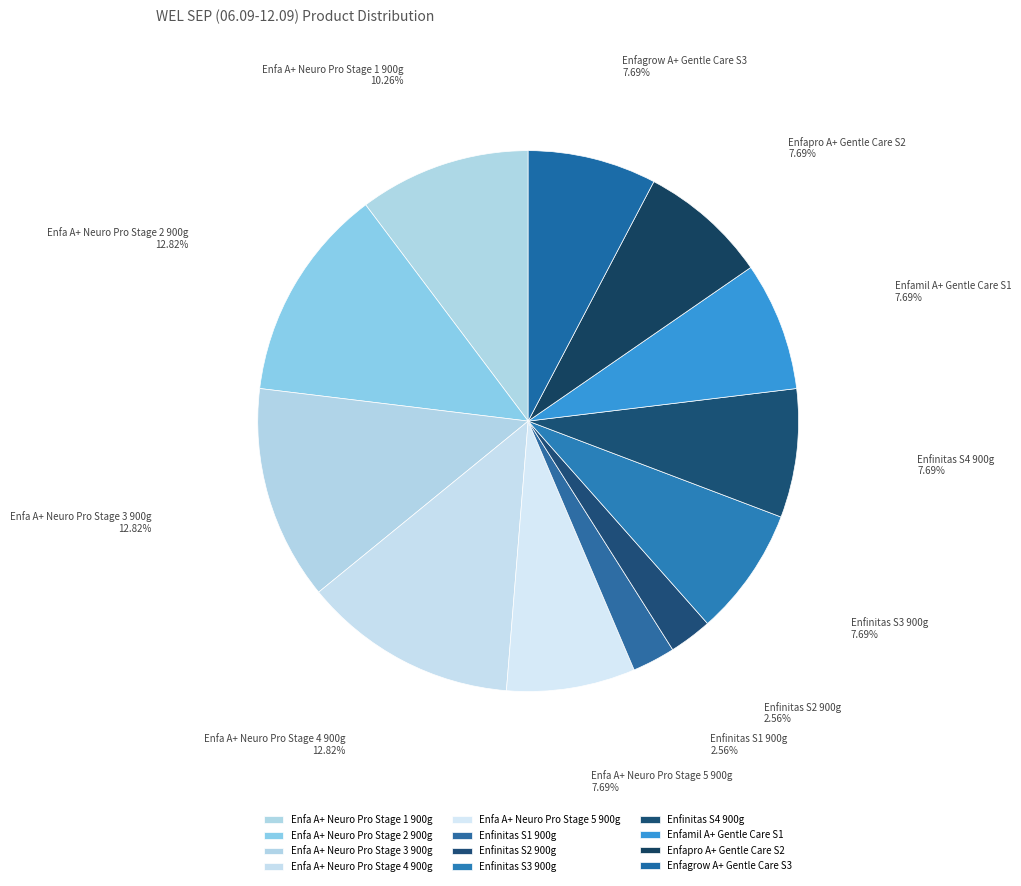

To the nearest percent, what is the difference between the largest and smallest slice percentages?

10%